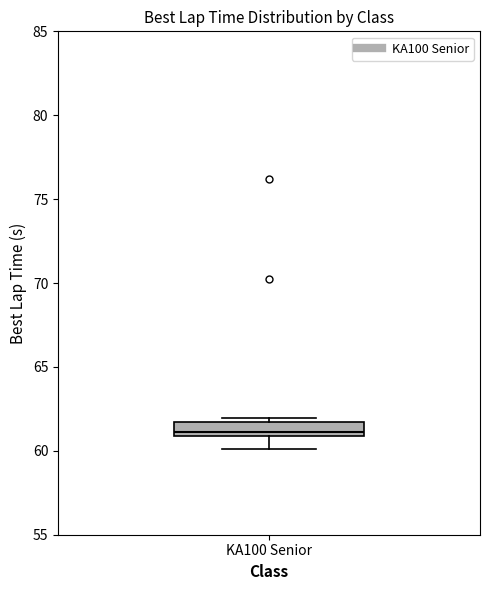

Where is the lower edge of the box for KA100 Senior on the y-axis? The values are not printed on the chart, so give them approximately, as read against the axis.

61.0